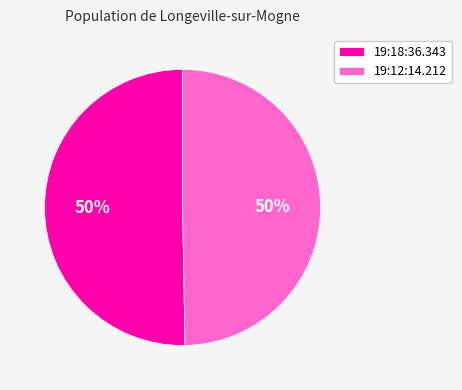

To the nearest percent, what is the combined percentage of 19:12:14.212 and 19:18:36.343?

100%